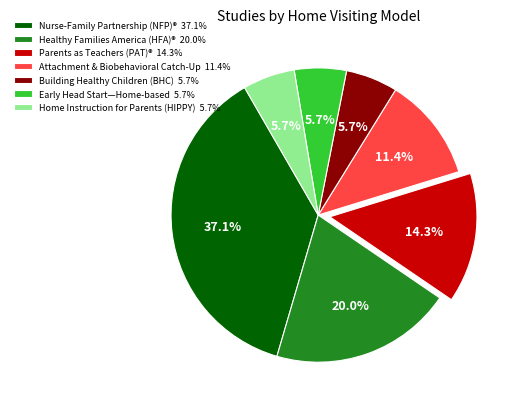

How many segments does this pie chart have?

7